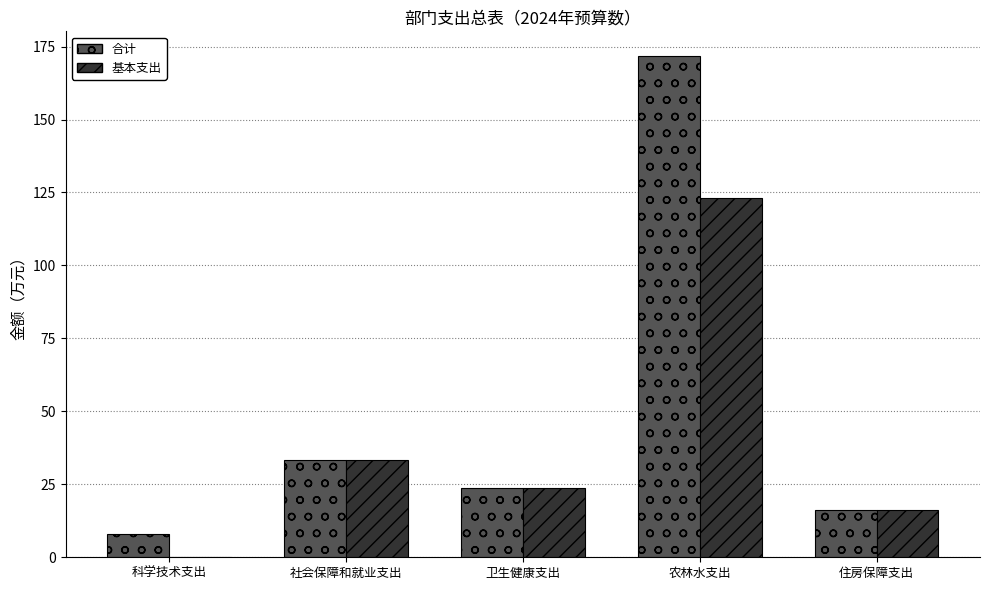

The value of 基本支出 at 住房保障支出 is 21.6. True or false?

False